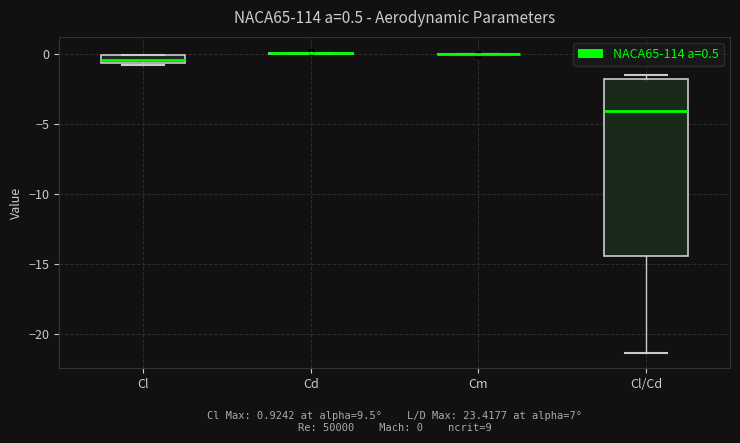

Comparing the boxes themselves (not the whiskers), which one is the tallest?

Cl/Cd